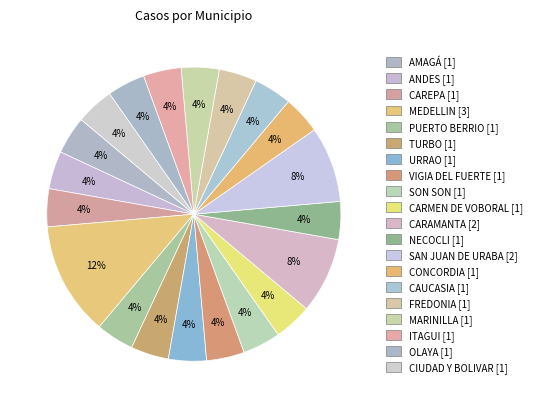

Count the number of slices in the pie.

20